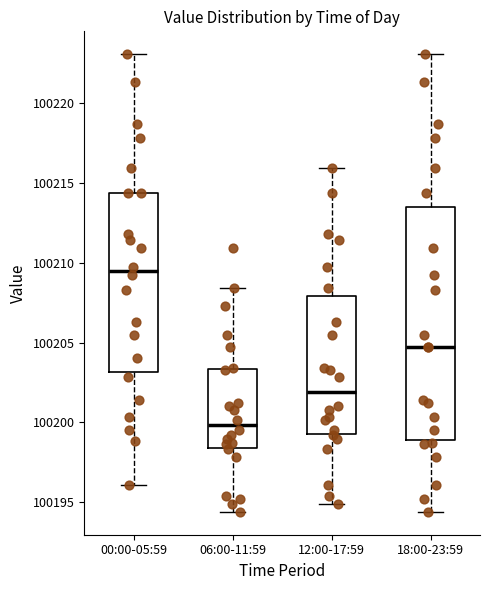

Which box has the lowest median line?

06:00-11:59